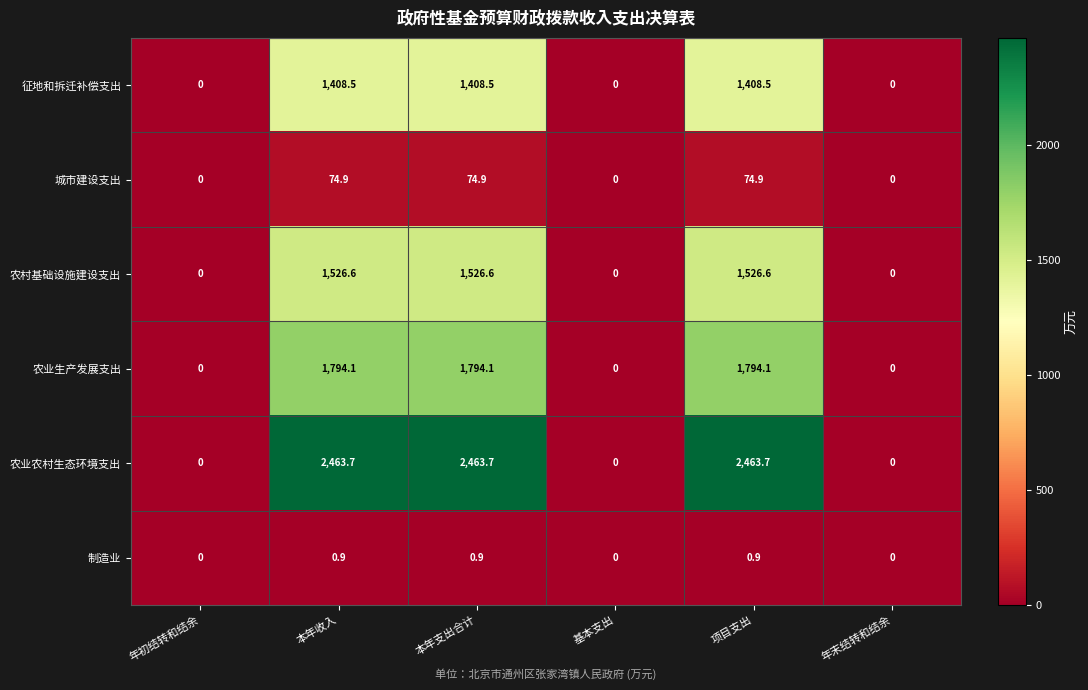

How many values in the 农村基础设施建设支出 series are below 1526?

3